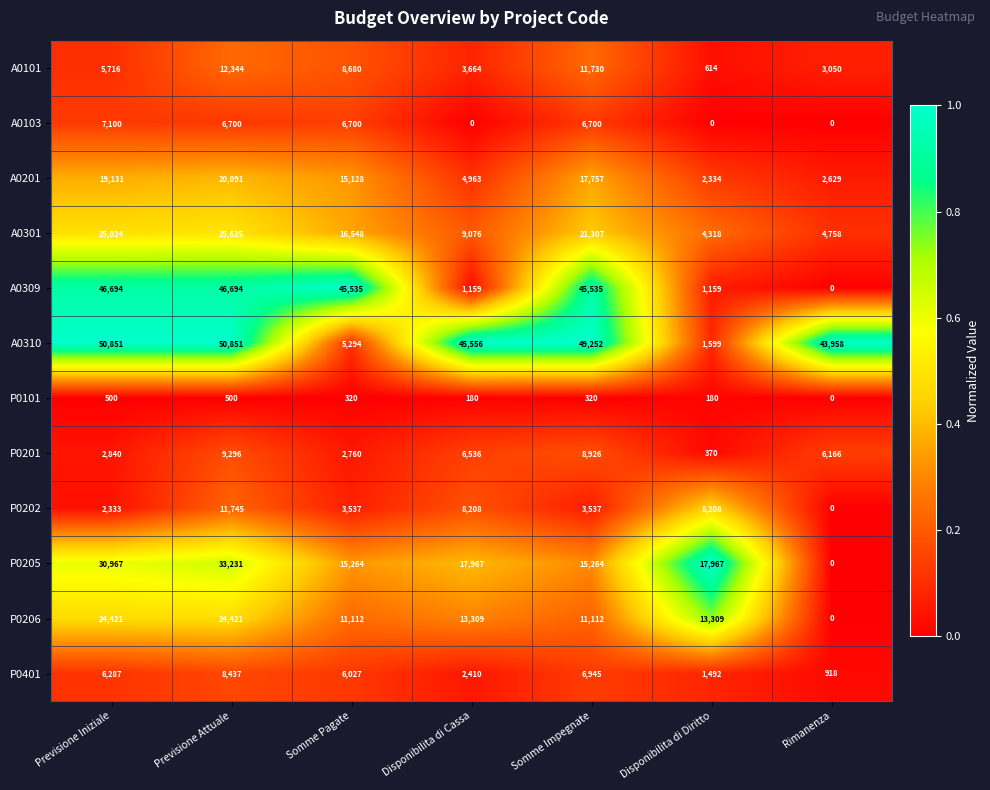

How many categories are shown in the chart?

7